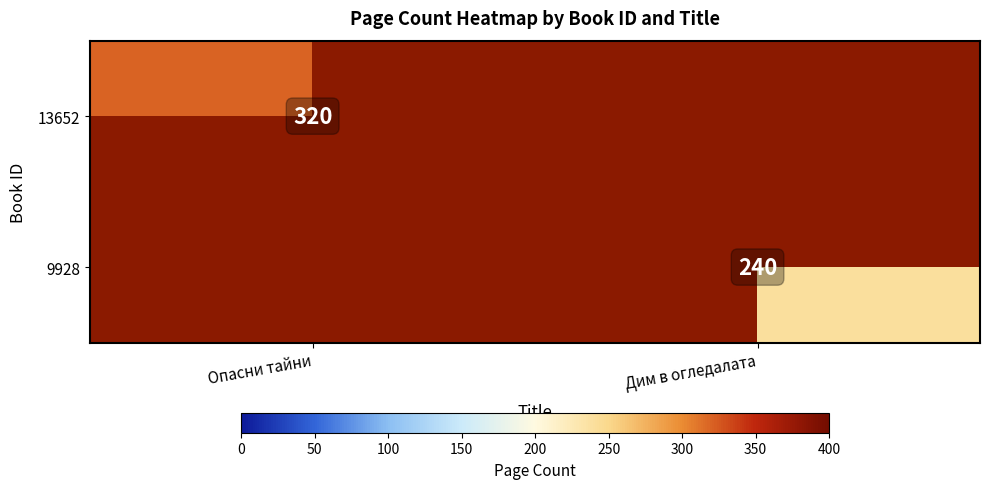

The value of 13652 at Опасни тайни is 208. True or false?

False